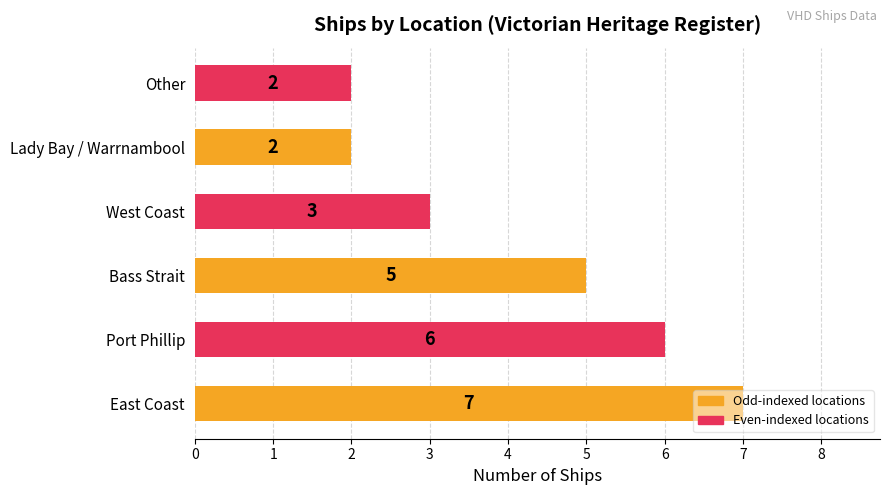

Is it true that the value at Port Phillip is 6?

True